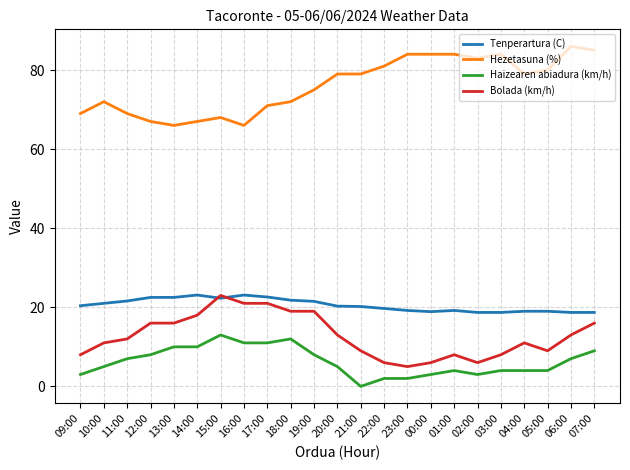

True or false: Hezetasuna (%) and Tenperartura (C) cross at least once.

False